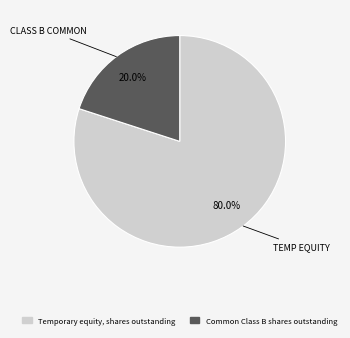

Between Common Class B shares outstanding and Temporary equity, shares outstanding, which is larger?

Temporary equity, shares outstanding